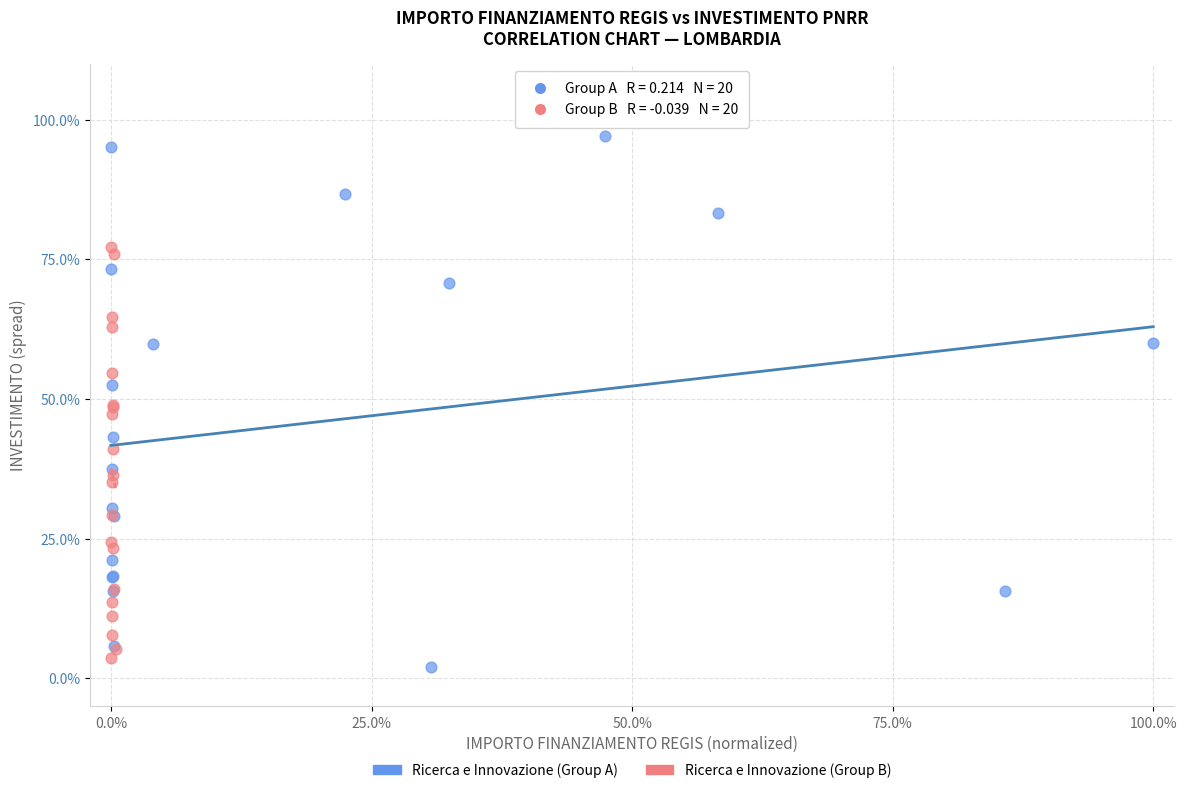

What are all the series names shown in the legend?

Ricerca e Innovazione (Group A), Ricerca e Innovazione (Group B)